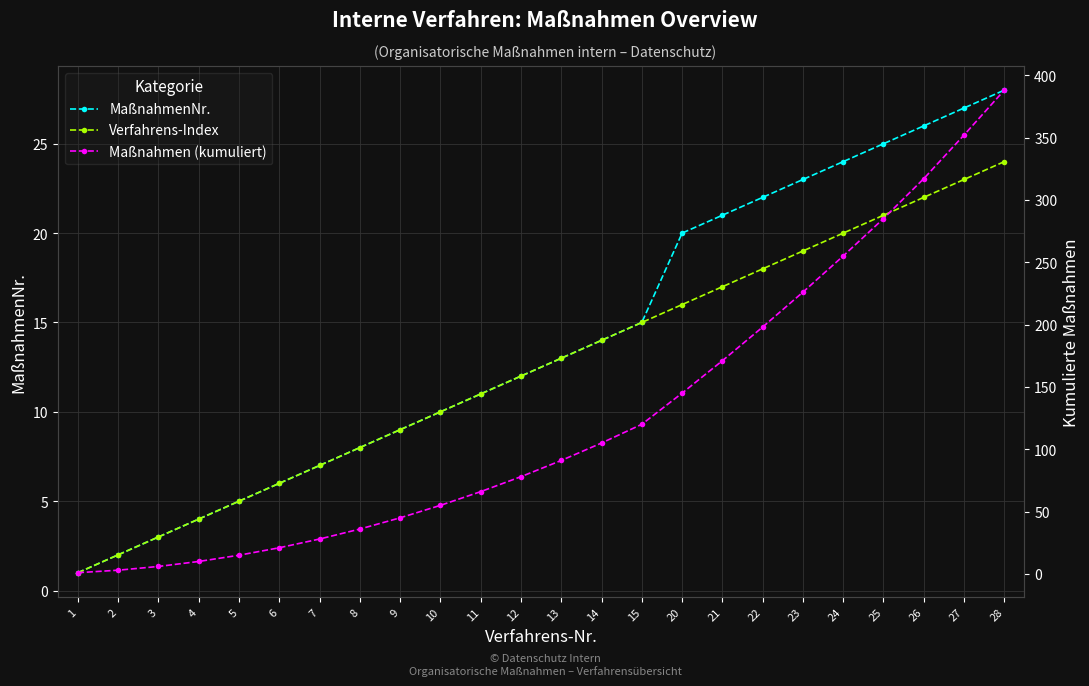

What is the value of the Maßnahmen (kumuliert) point at the 21st from the left?

285